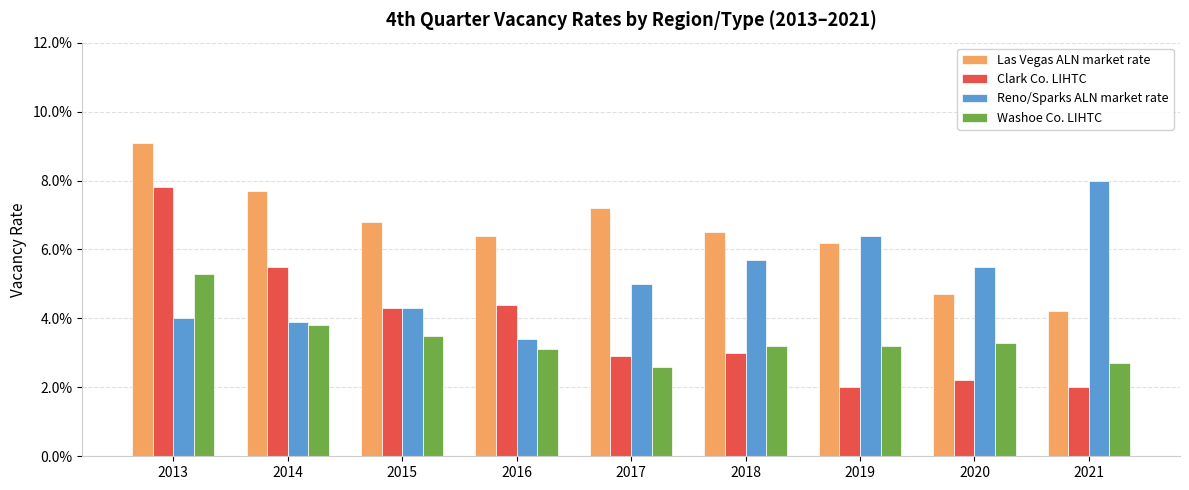

What are all the series names shown in the legend?

Las Vegas ALN market rate, Clark Co. LIHTC, Reno/Sparks ALN market rate, Washoe Co. LIHTC